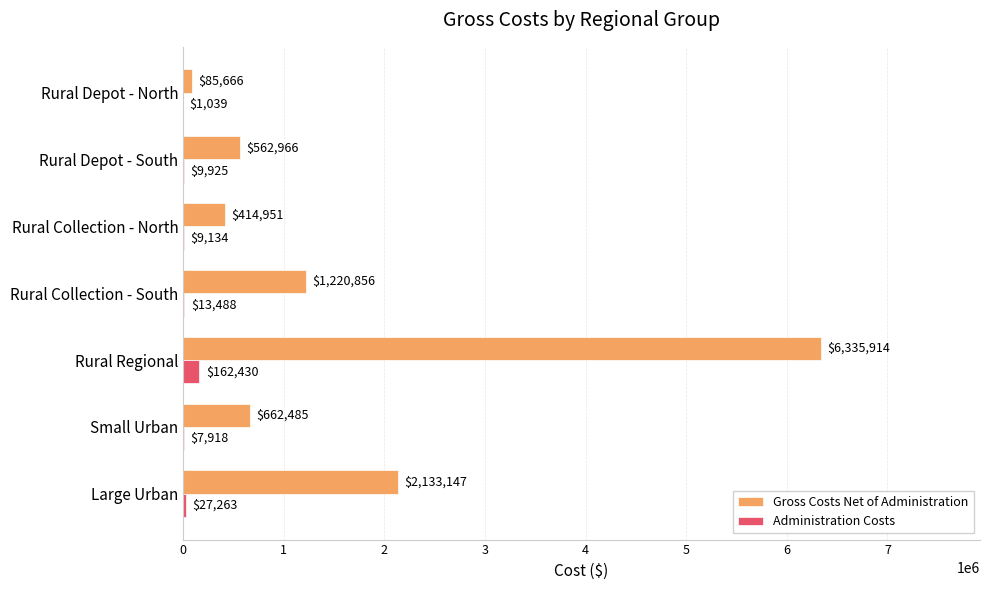

Which series changed the most between Small Urban and Rural Depot - North?

Gross Costs Net of Administration